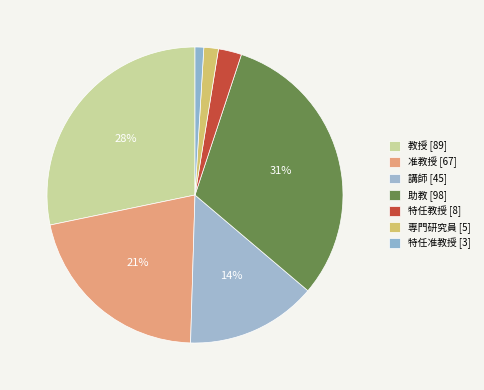

How many slices are in this pie chart?

7